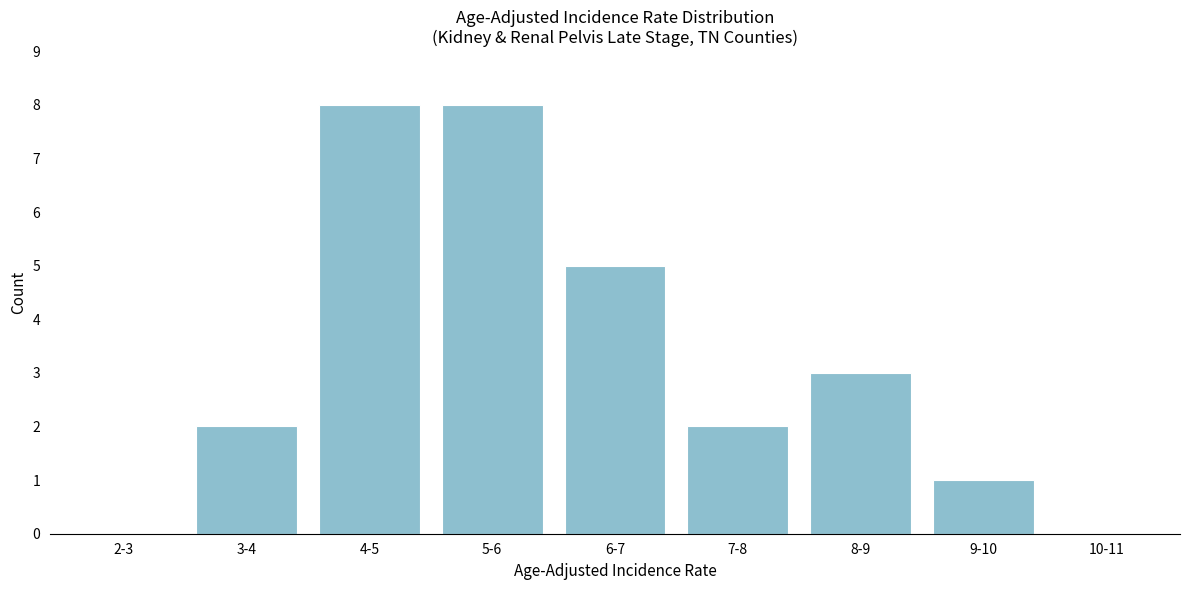

Reading right to left, extract all data points from this chart.

10-11=0	9-10=1	8-9=3	7-8=2	6-7=5	5-6=8	4-5=8	3-4=2	2-3=0